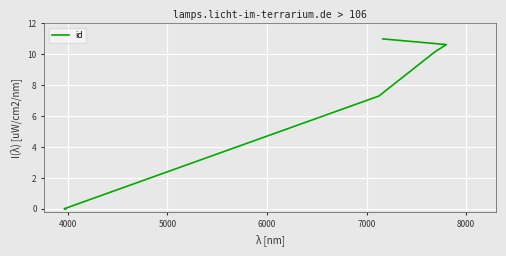

What is the label of the 9th point from the right?

4000